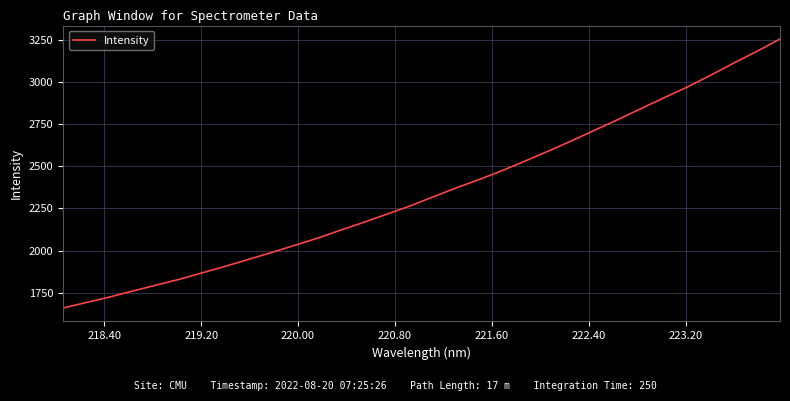

What is the difference between the maximum and minimum values?

1596.4